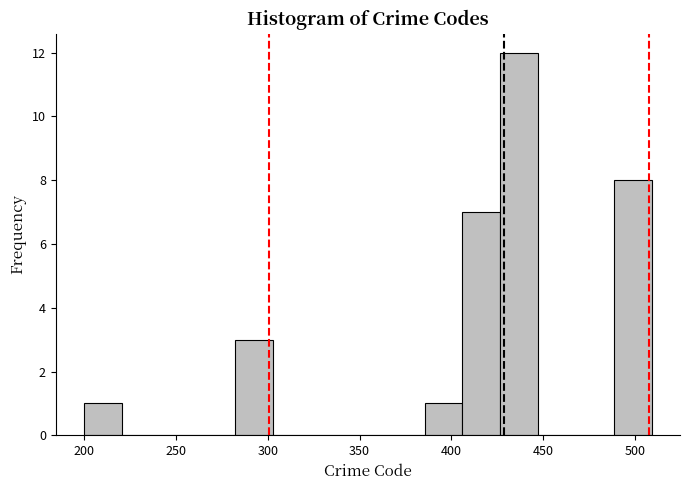

How tall is the bar that spans 490 to 510 on the x-axis? Neither the bar edges nor the heights are printed on the chart, so give them approximately, as read against the axes.

8